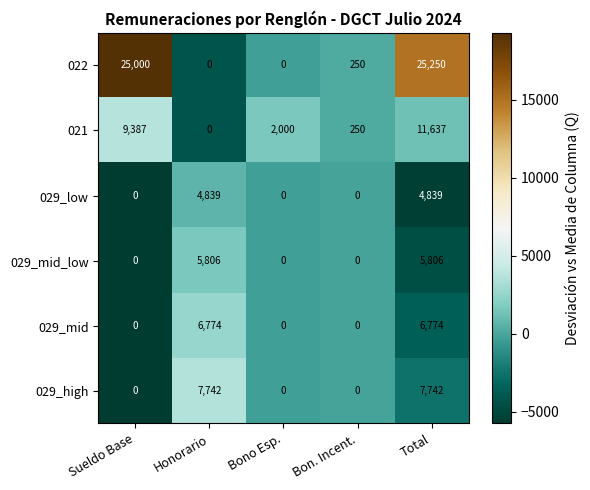

What is the sum of the 021 values at Honorario and Bon. Incent.?

250